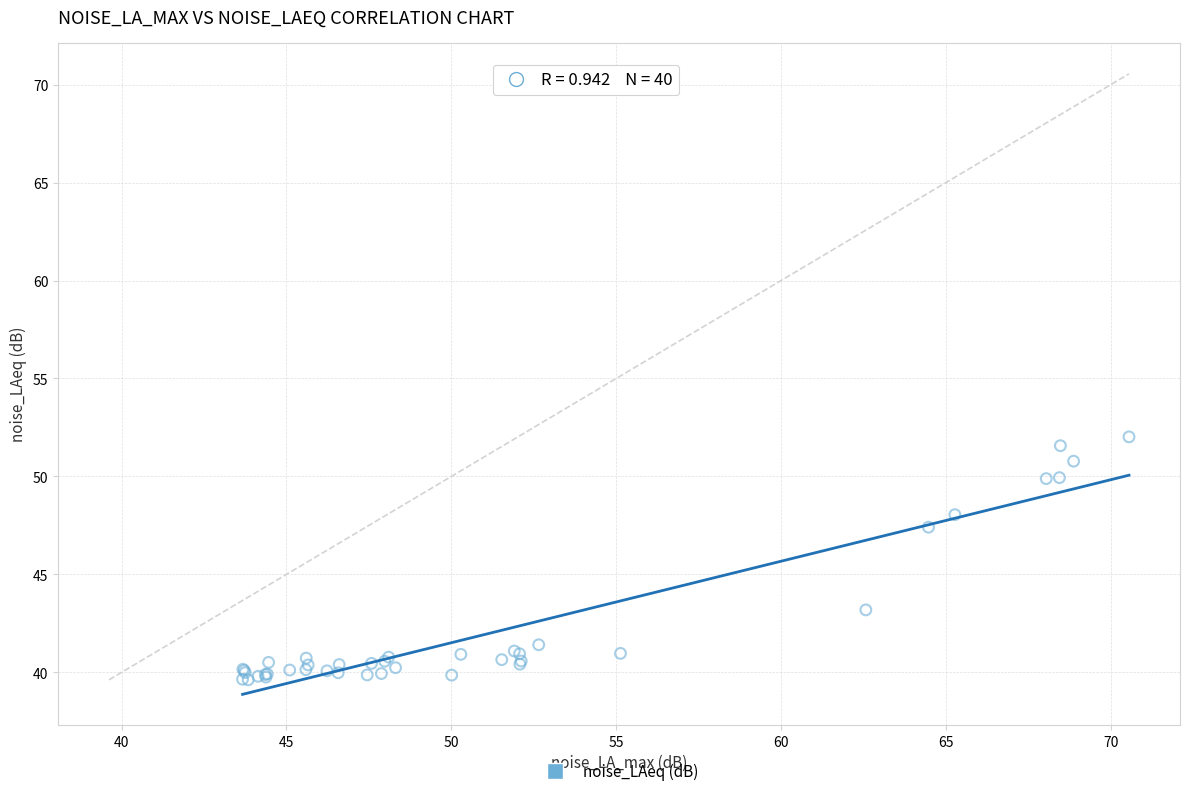

What Y value in the scatter plot is closest to 45?

43.2